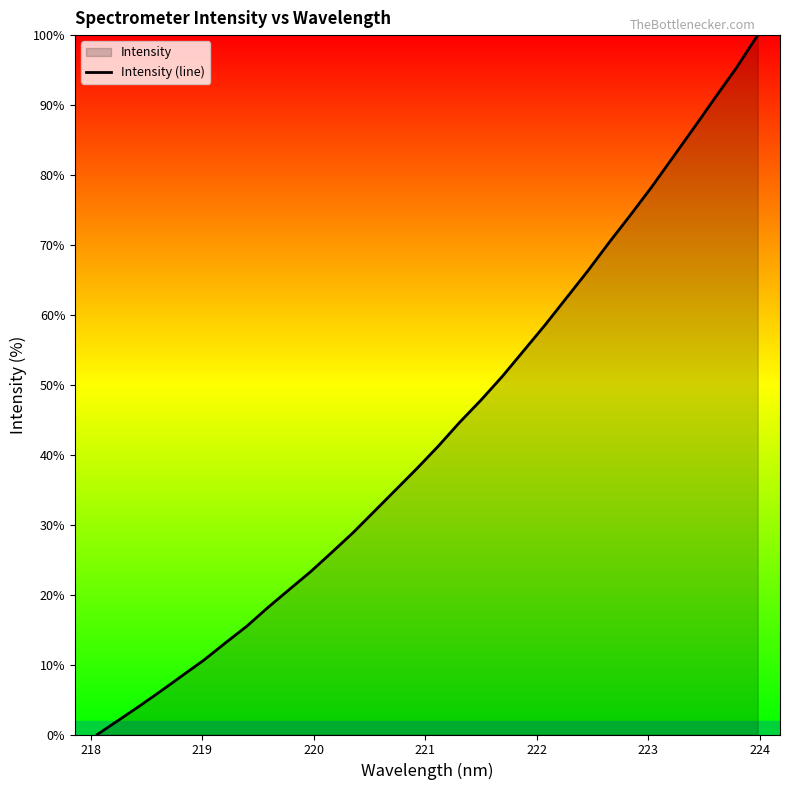

What is the average value?

43.3